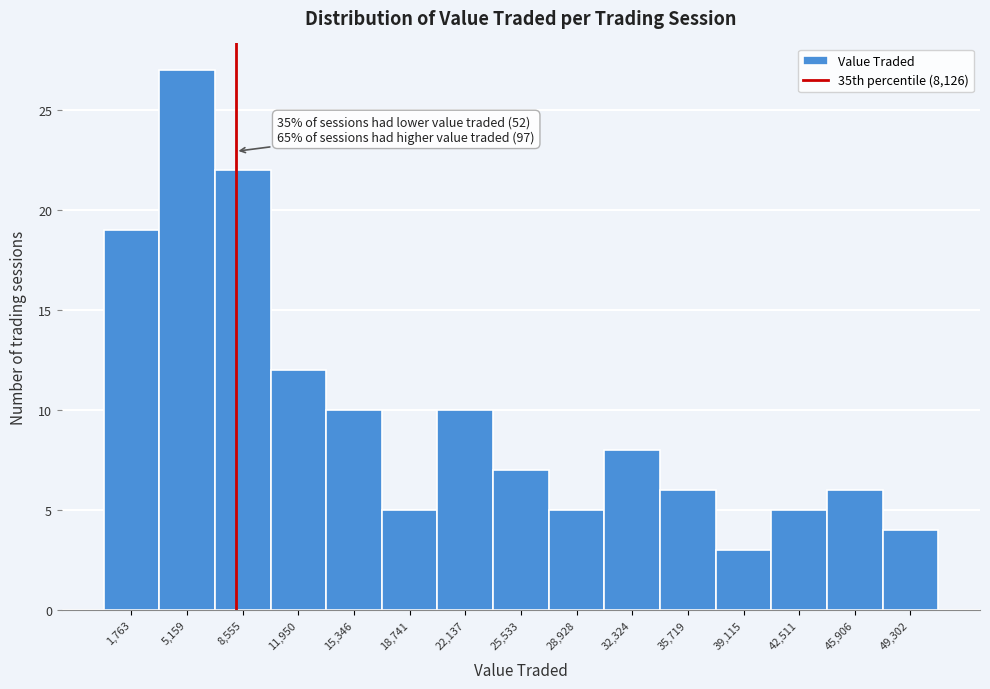

Over which range of the x-axis is the bar tallest?

3500 to 7000